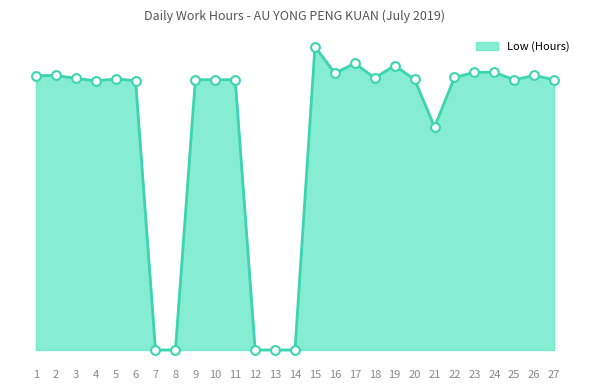

What is the change in value from 6 to 7?

-12.0